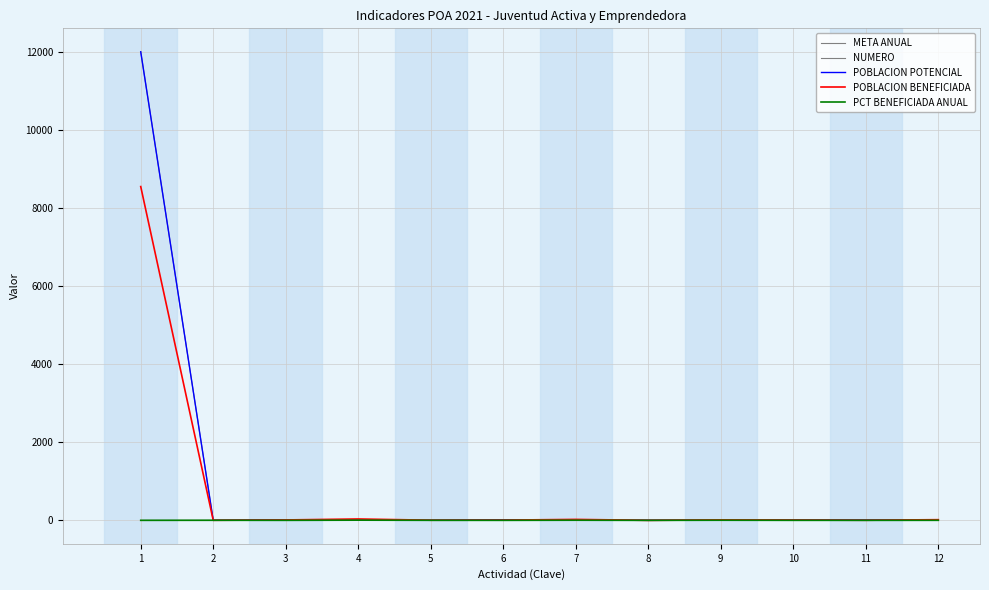

True or false: NUMERO has more than 1 points higher than both neighbors.

False